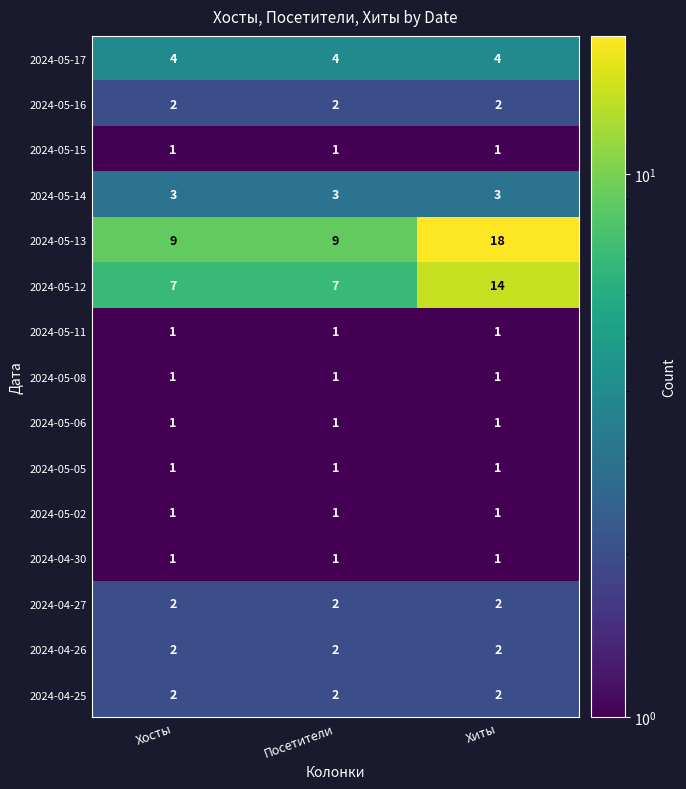

Which category has the highest value across all series?

Хиты